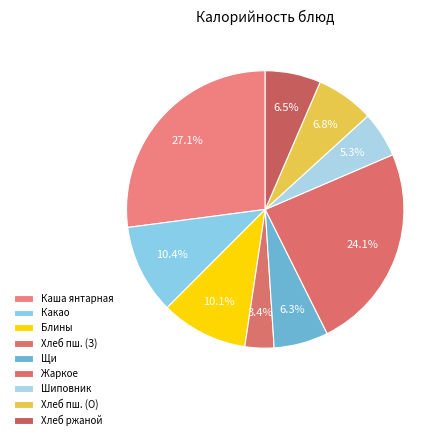

To the nearest percent, what portion does Хлеб ржаной represent?

6%